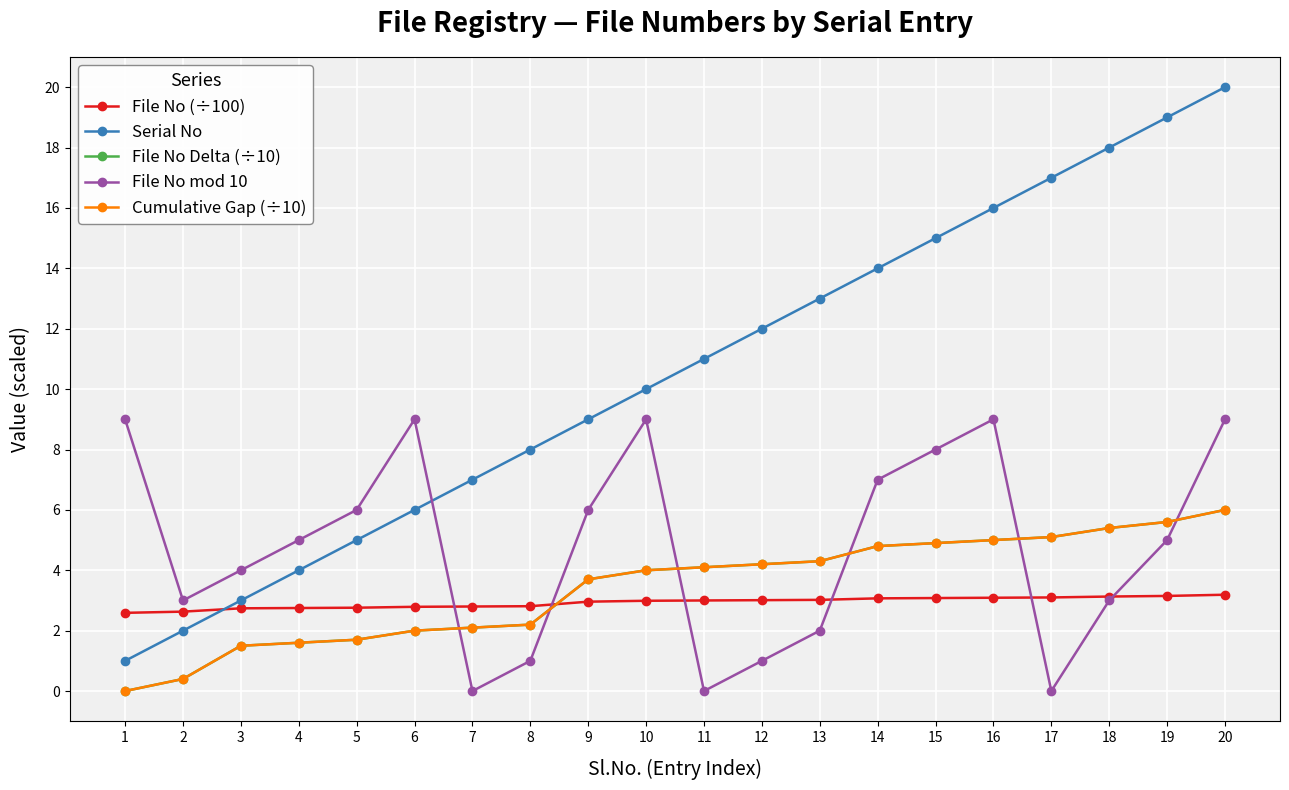

How many interior local valleys does the File No mod 10 series have?

4